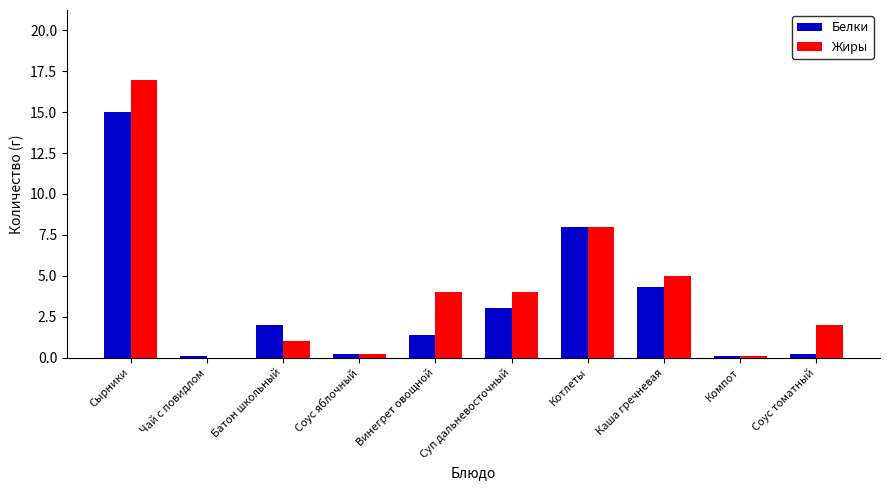

Is it true that Белки equals 7.8 at Сырники?

False